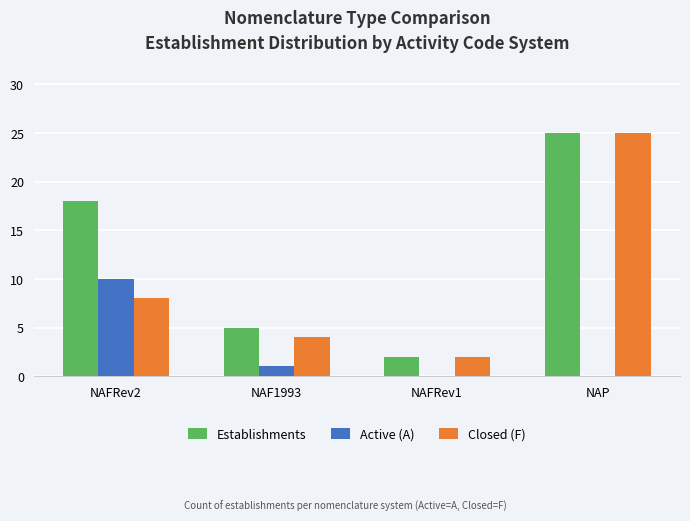

Are the bars grouped side by side (vs. stacked)?

Yes